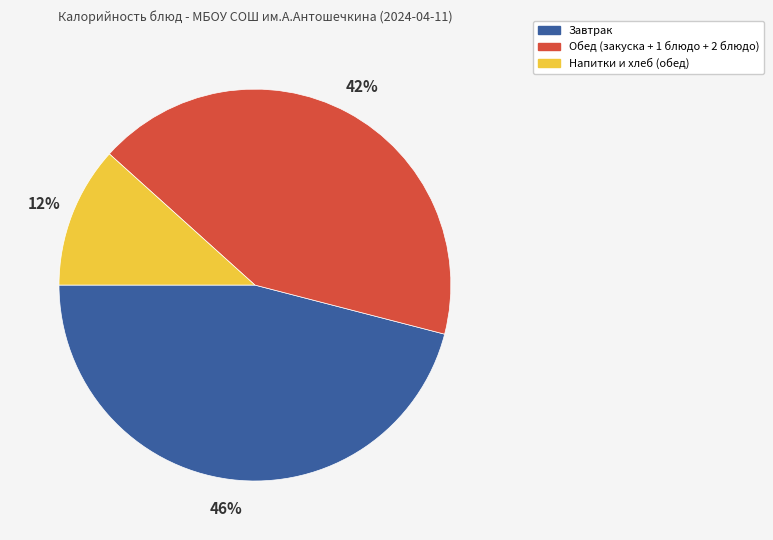

To the nearest percent, what is the average slice percentage?

33%